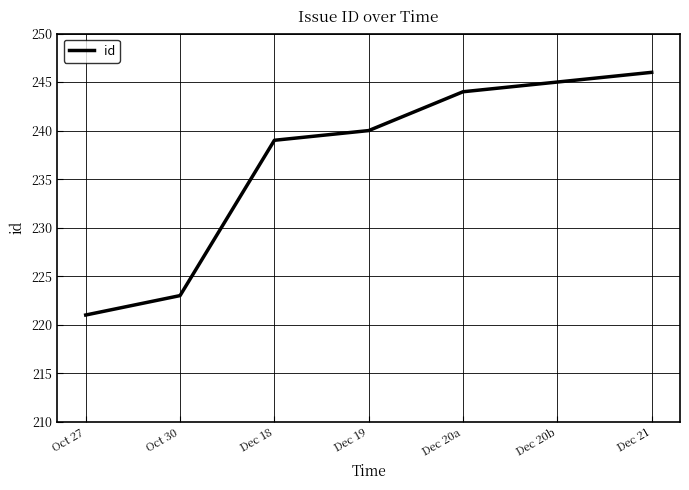

Reading right to left, what are all the values shown in this chart?

246	245	244	240	239	223	221